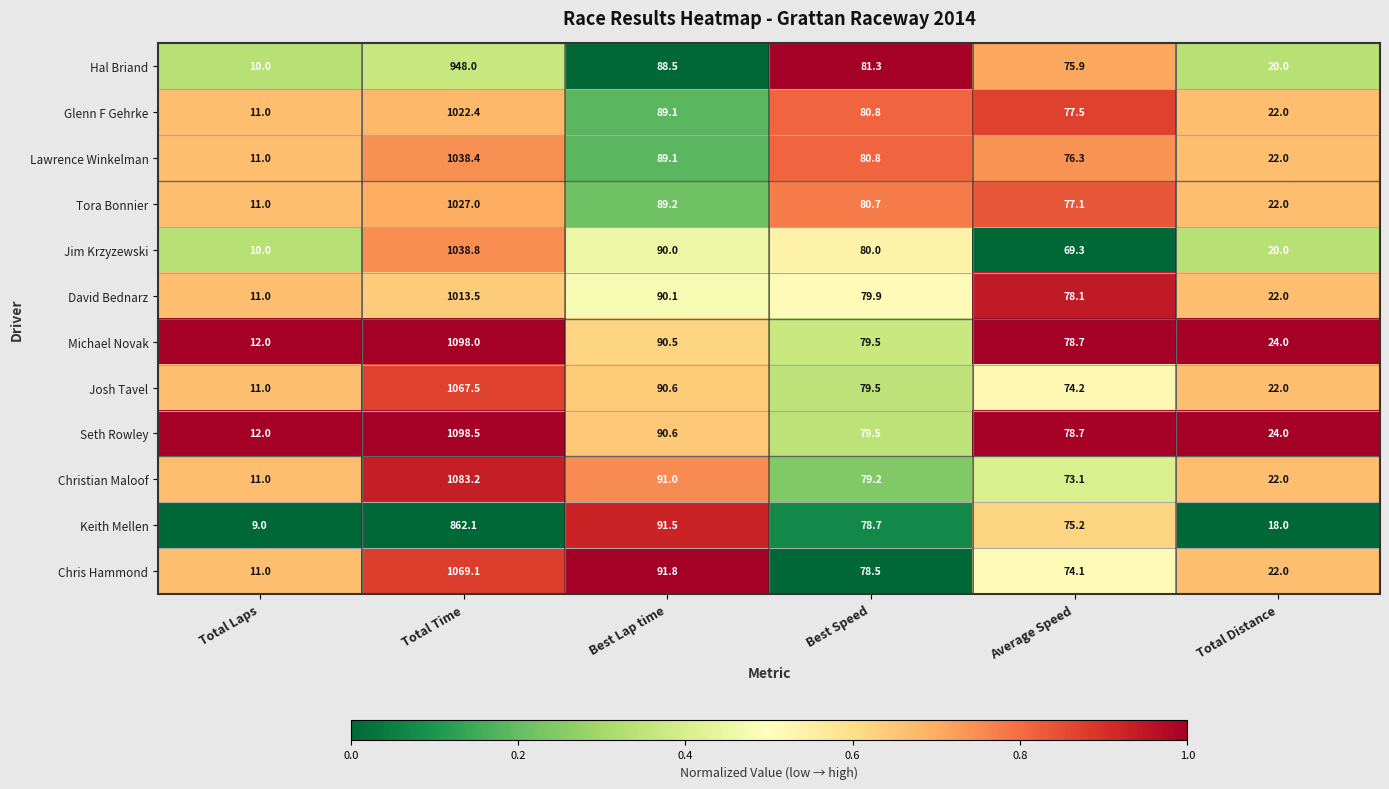

Is the value of Michael Novak at Best Lap time greater than the value of Seth Rowley at Total Time?

No